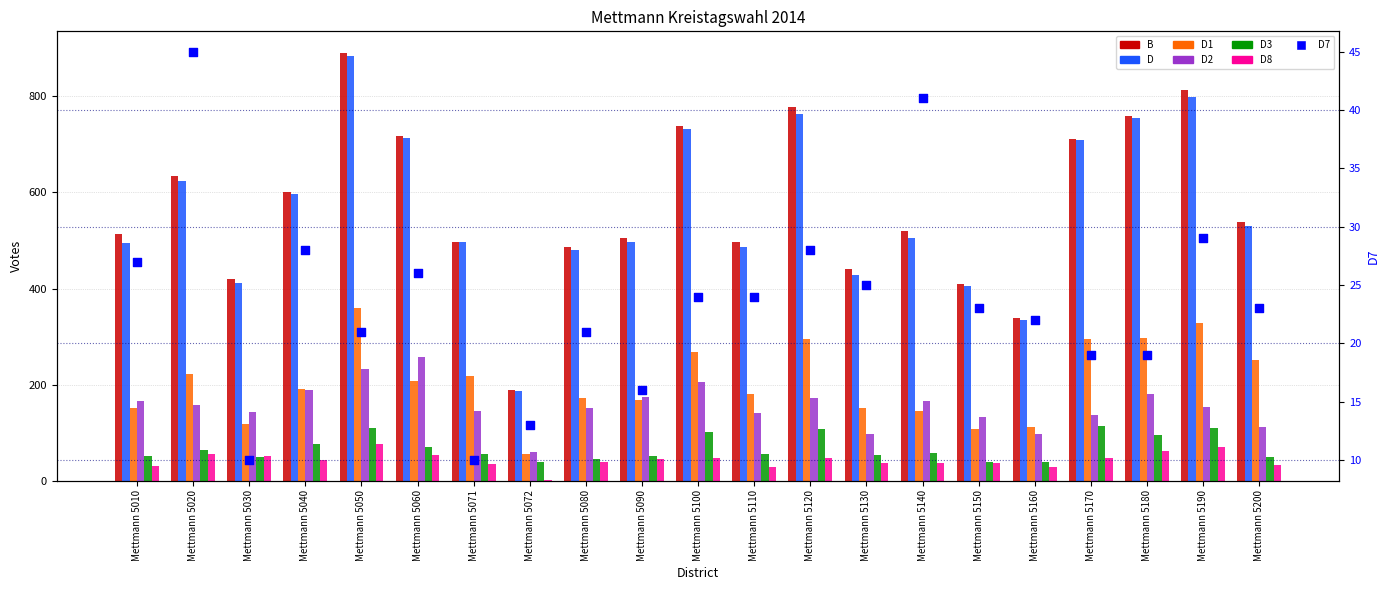

Is the value of D3 at Mettmann 5010 greater than the value of B at Mettmann 5120?

No